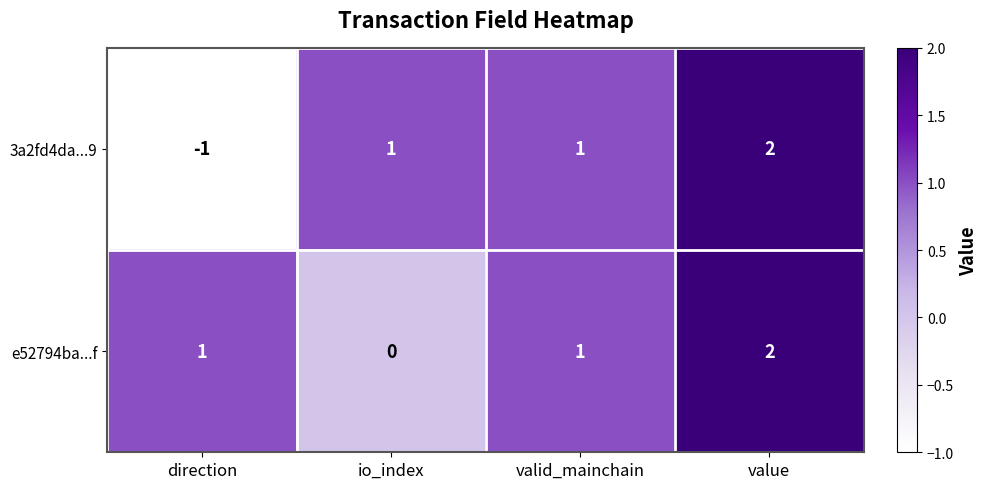

Which series has the largest range (max minus min)?

3a2fd4da...9